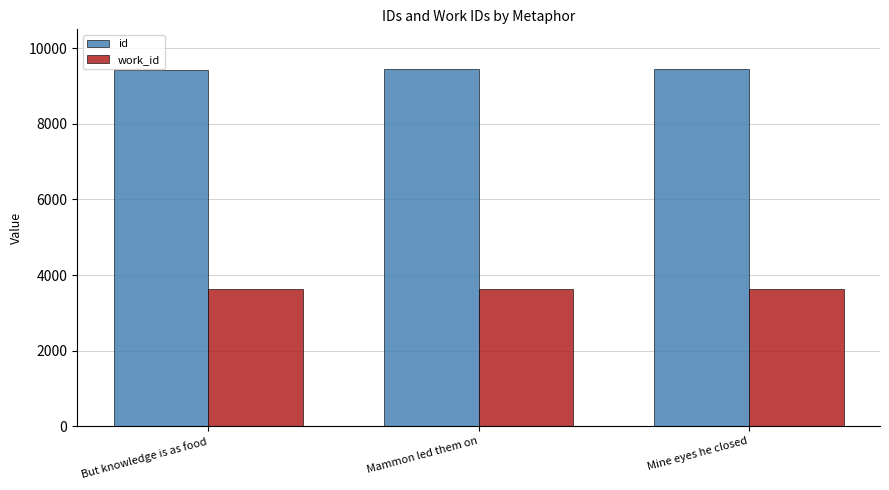

What is the minimum value for id?

9437